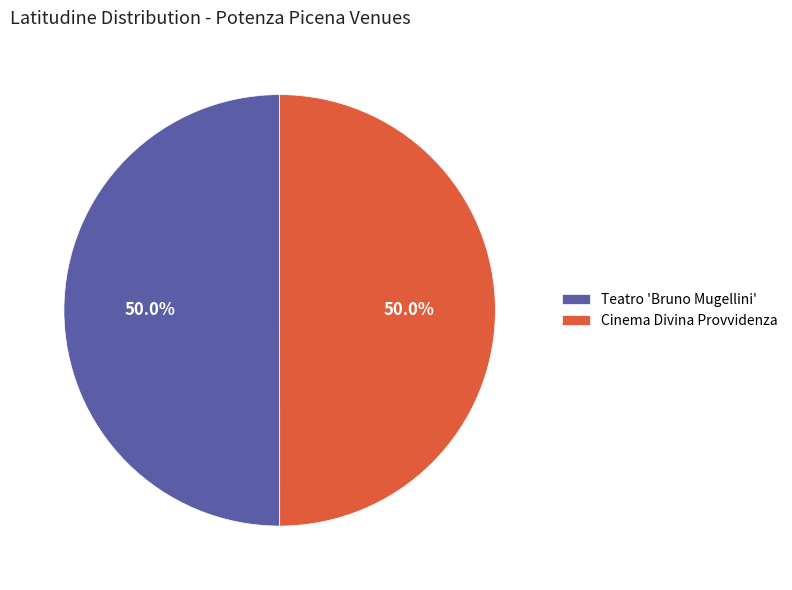

To the nearest percent, what portion does Teatro 'Bruno Mugellini' represent?

50%